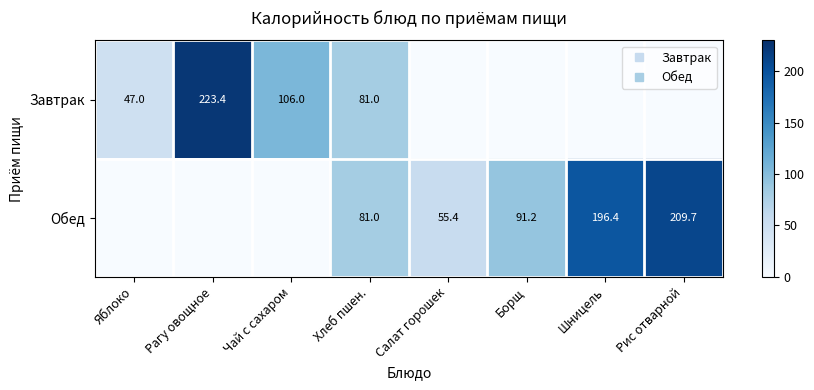

Rank the series by their maximum value, from lowest to highest.

Обед, Завтрак